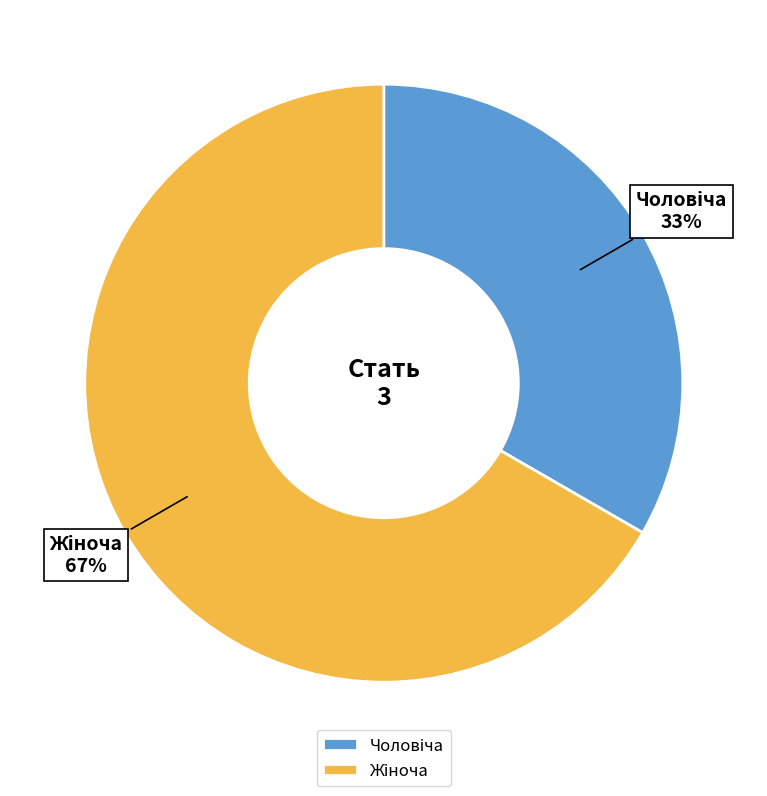

Does any single category account for the majority?

Yes